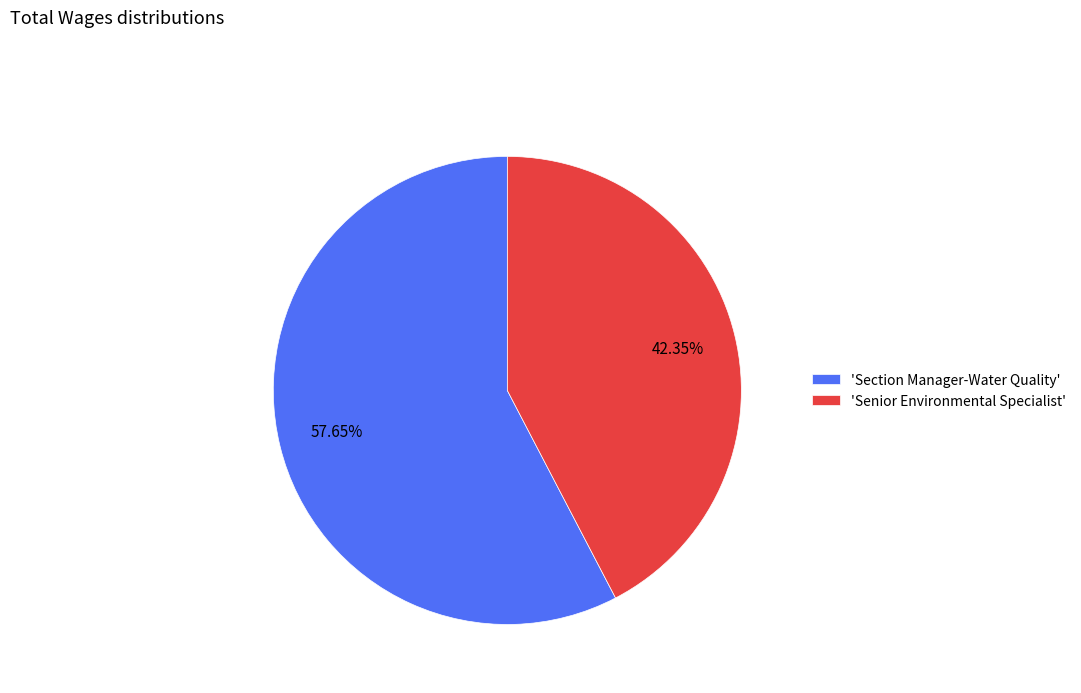

Combined, do 'Senior Environmental Specialist' and 'Section Manager-Water Quality' account for over 50%?

Yes